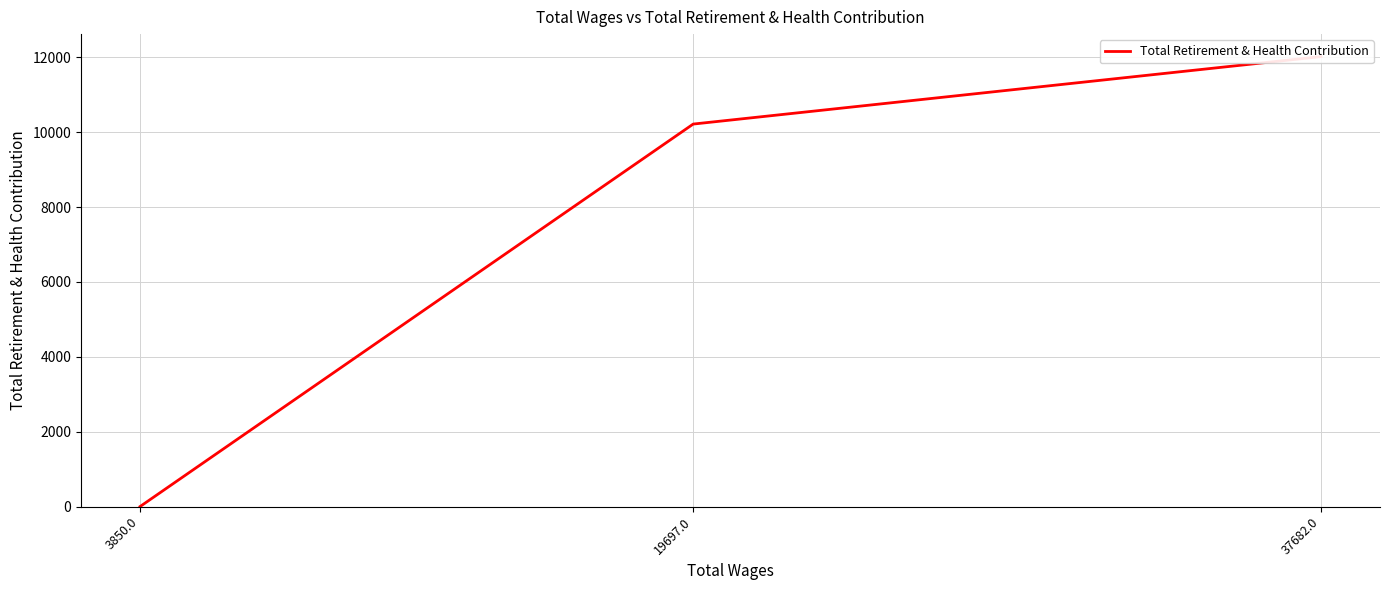

How many data points are above 10216?

1